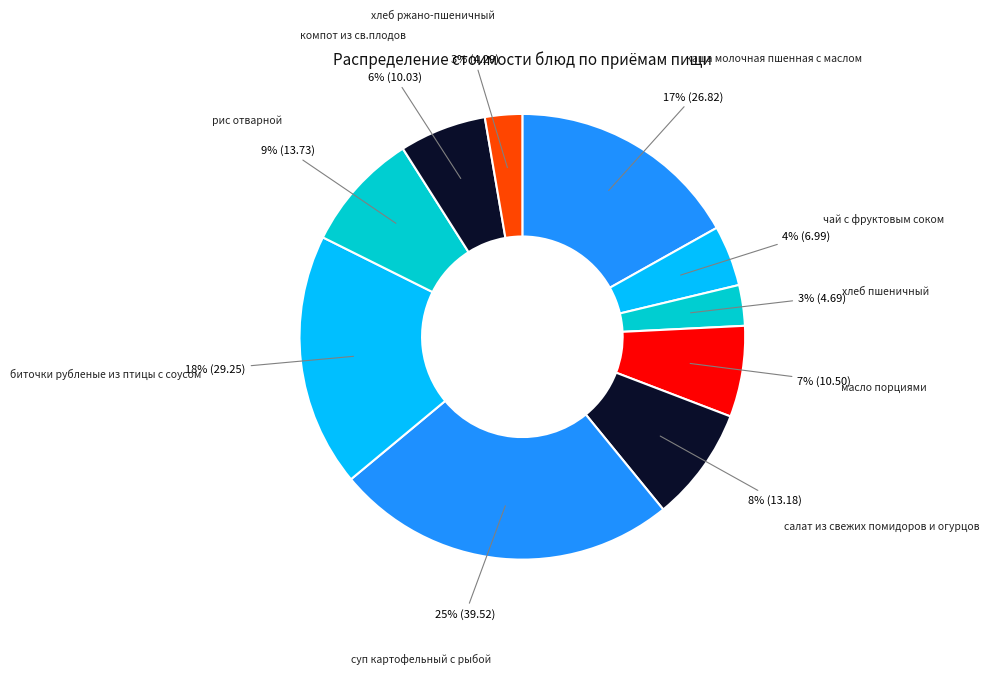

Combined, do салат из свежих помидоров и огурцов and хлеб ржано-пшеничный account for over 50%?

No